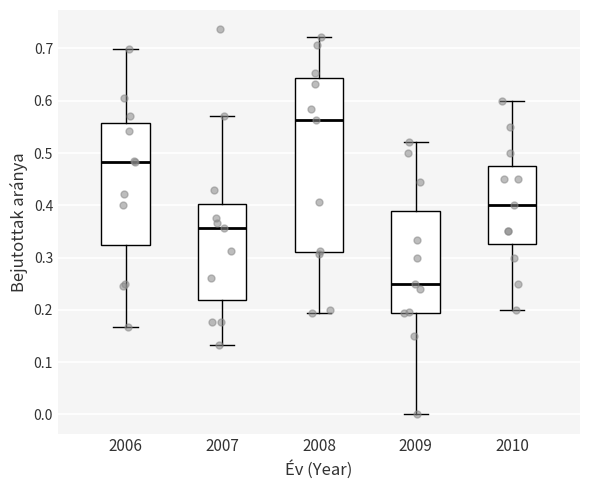

Reading left to right, read every box against the y-axis: the position of its median line, the range the box covers, and the ends of its whiskers. The values are not printed on the chart, so give them approximately, as read against the axis.

2006: median 0.48, box 0.32 to 0.56, whiskers 0.17 to 0.70
2007: median 0.36, box 0.22 to 0.40, whiskers 0.13 to 0.57
2008: median 0.56, box 0.31 to 0.64, whiskers 0.19 to 0.72
2009: median 0.25, box 0.19 to 0.39, whiskers 0.00 to 0.52
2010: median 0.40, box 0.33 to 0.48, whiskers 0.20 to 0.60